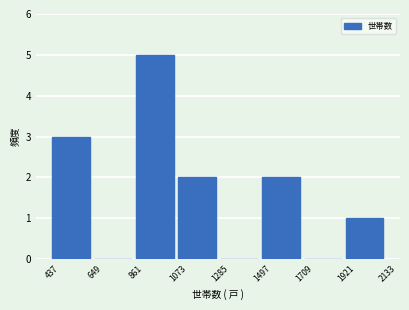

Reading left to right, list every bar in this chart as the range it spans on the x-axis followed by its height. The values are not printed on the chart, so give them approximately, as read against the axis.

437 to 649: 3
649 to 861: 0
861 to 1073: 5
1073 to 1285: 2
1285 to 1497: 0
1497 to 1709: 2
1709 to 1921: 0
1921 to 2133: 1